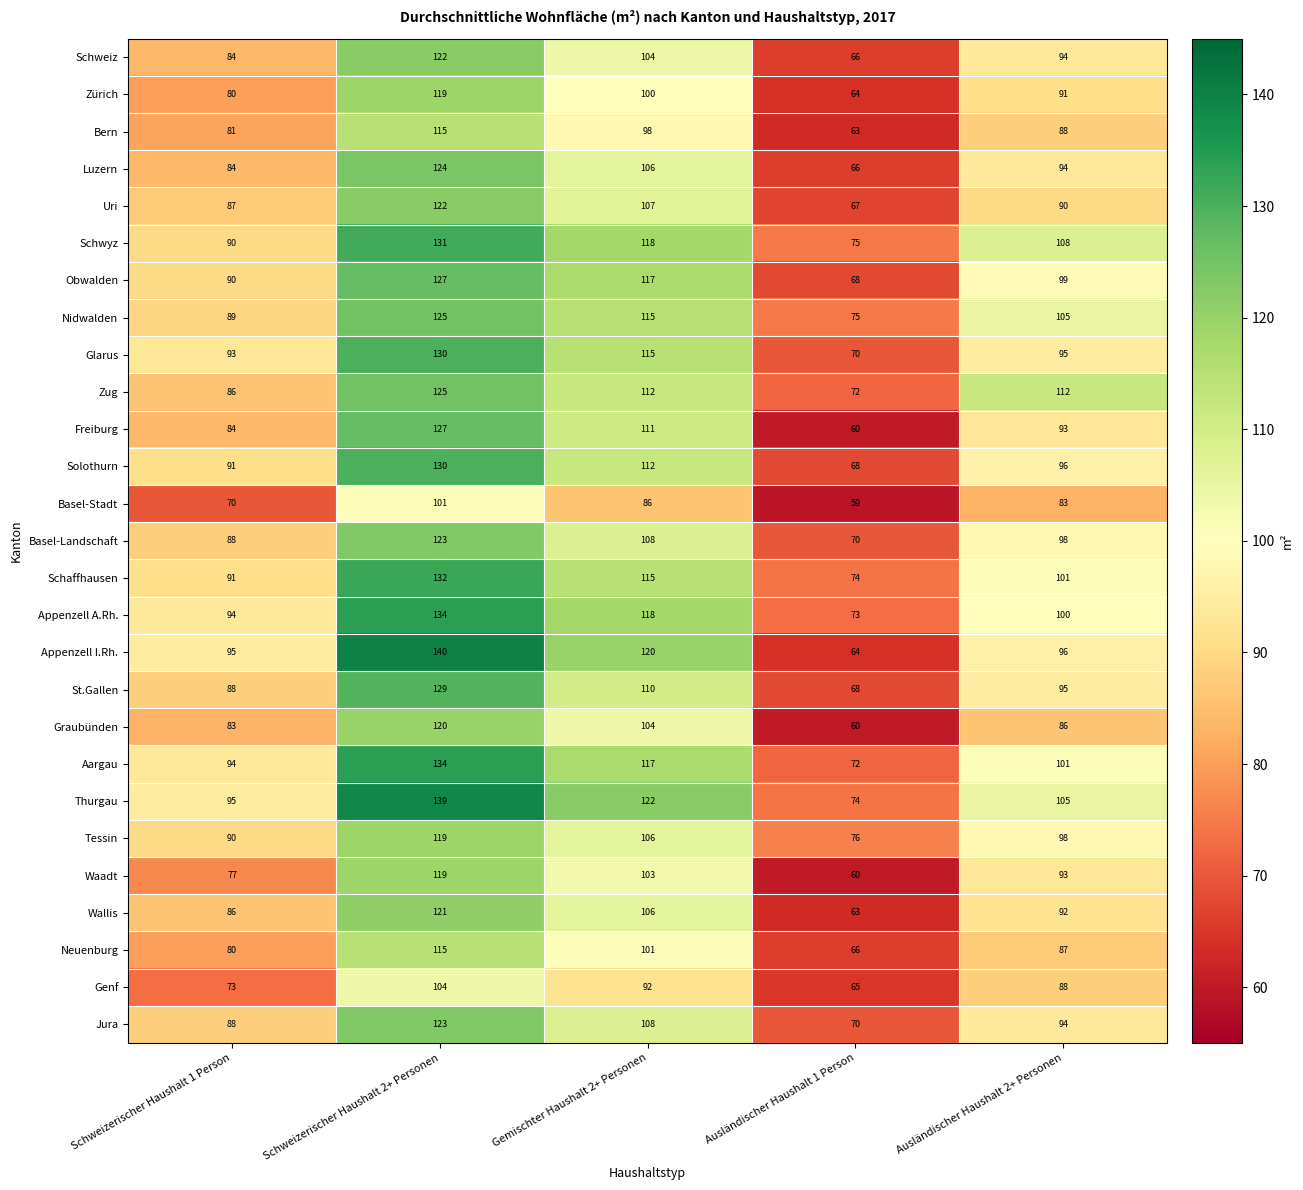

List the labels in order of Waadt value, largest first.

Schweizerischer Haushalt 2+ Personen, Gemischter Haushalt 2+ Personen, Ausländischer Haushalt 2+ Personen, Schweizerischer Haushalt 1 Person, Ausländischer Haushalt 1 Person